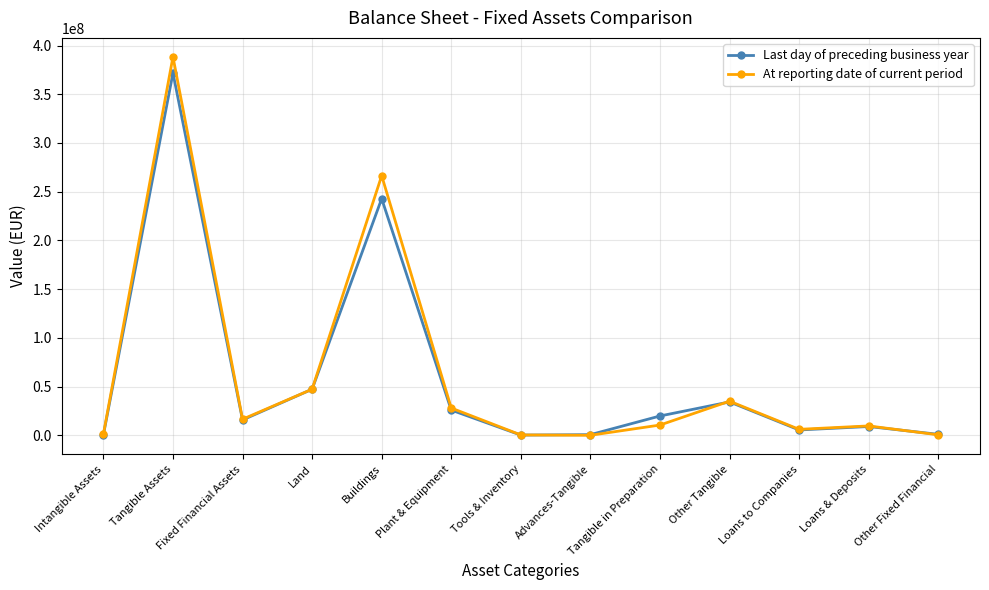

At how many categories does at least one series exceed 223618820?

2